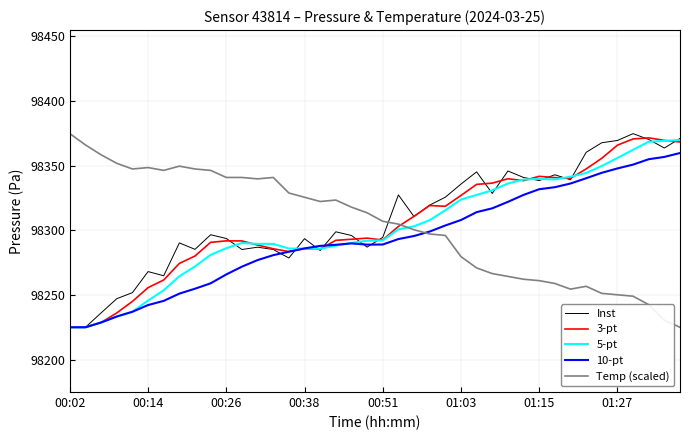

What is the maximum value shown in the chart?

98374.7